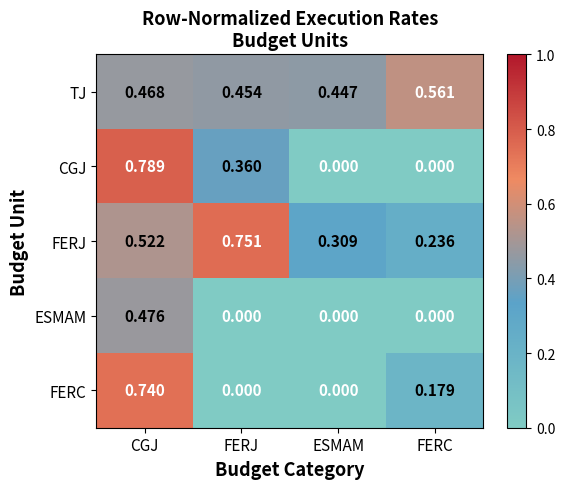

At which label is FERJ closest to 0?

FERC